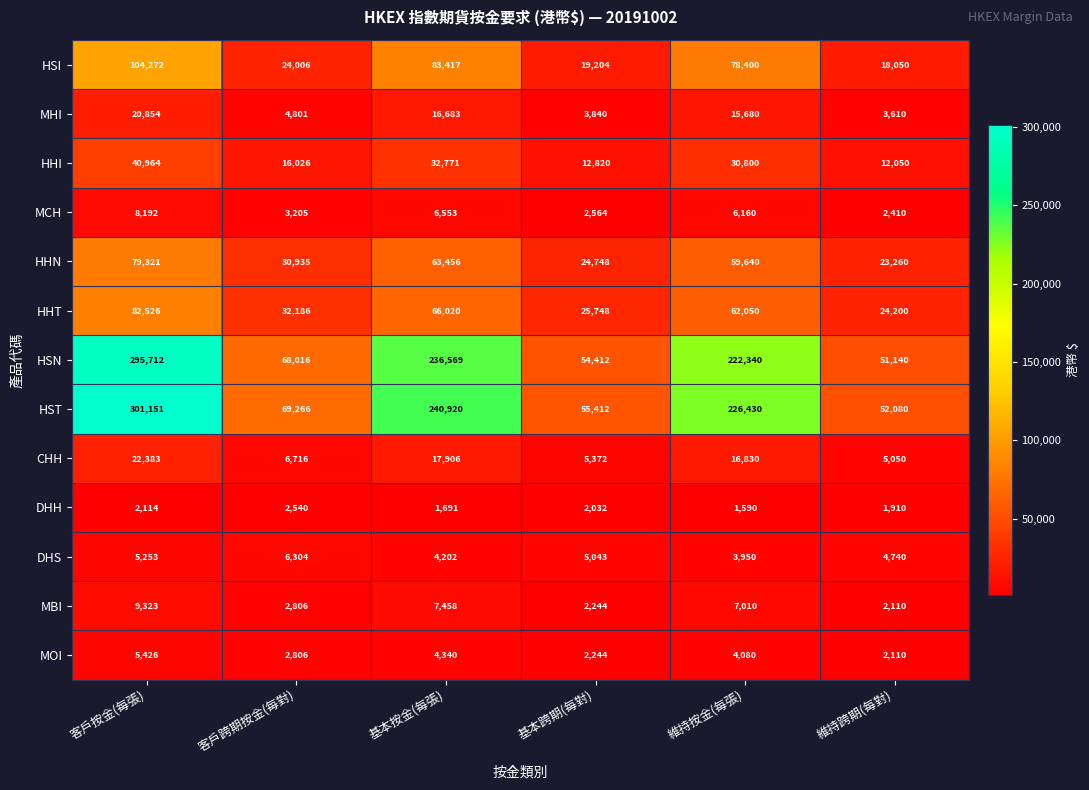

Which category has the lowest value across all series?

維持按金(每張)